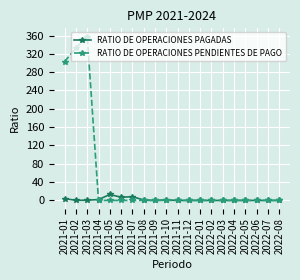

Which series changed the most between 2021-07 and 2021-10?

RATIO DE OPERACIONES PAGADAS